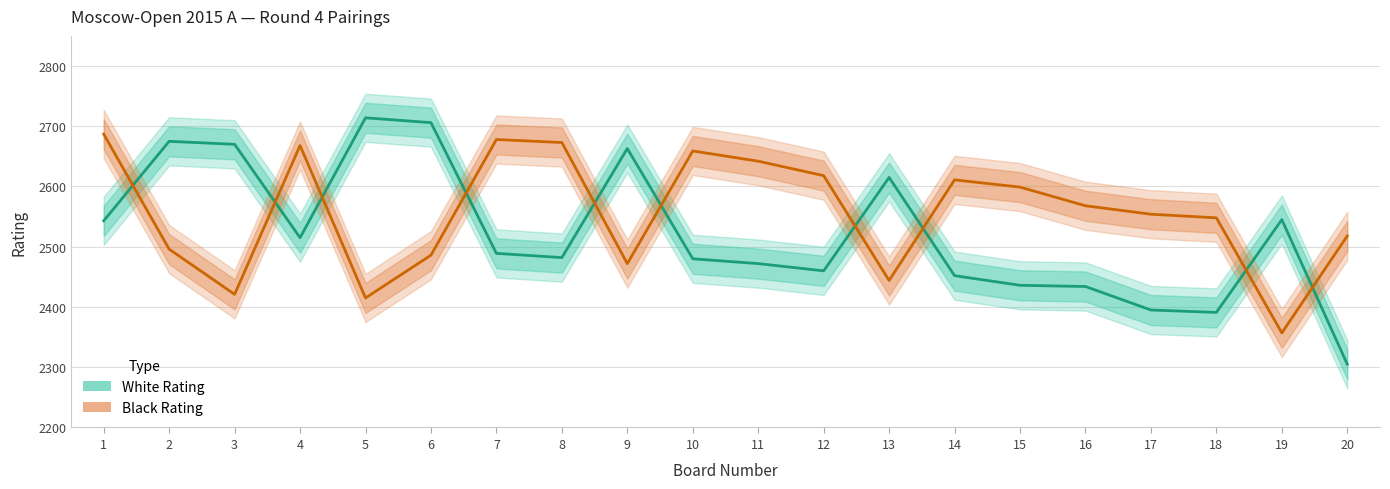

The Black Rating series shows 2421 at 3. True or false?

True